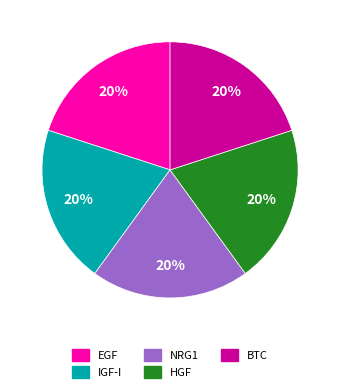

Is the sum of IGF-I and BTC greater than half?

No